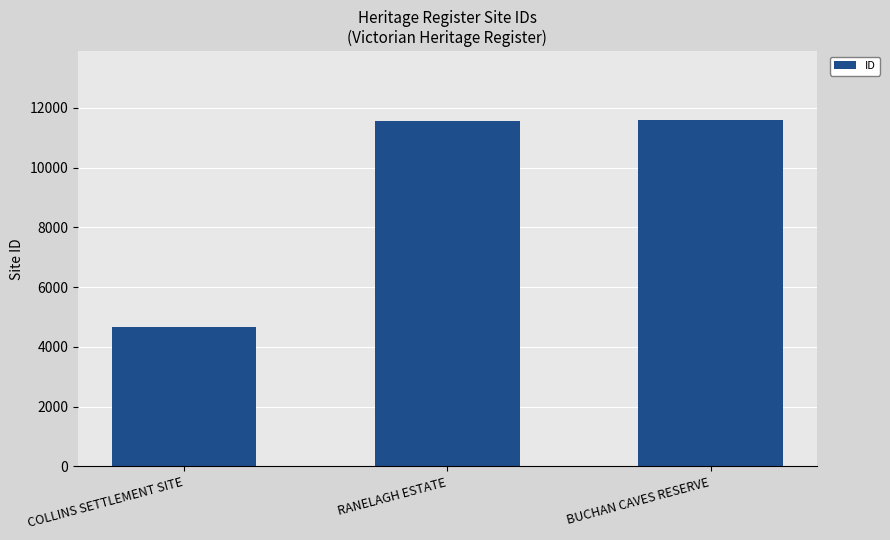

True or false: the data shows 7258 at RANELAGH ESTATE.

False